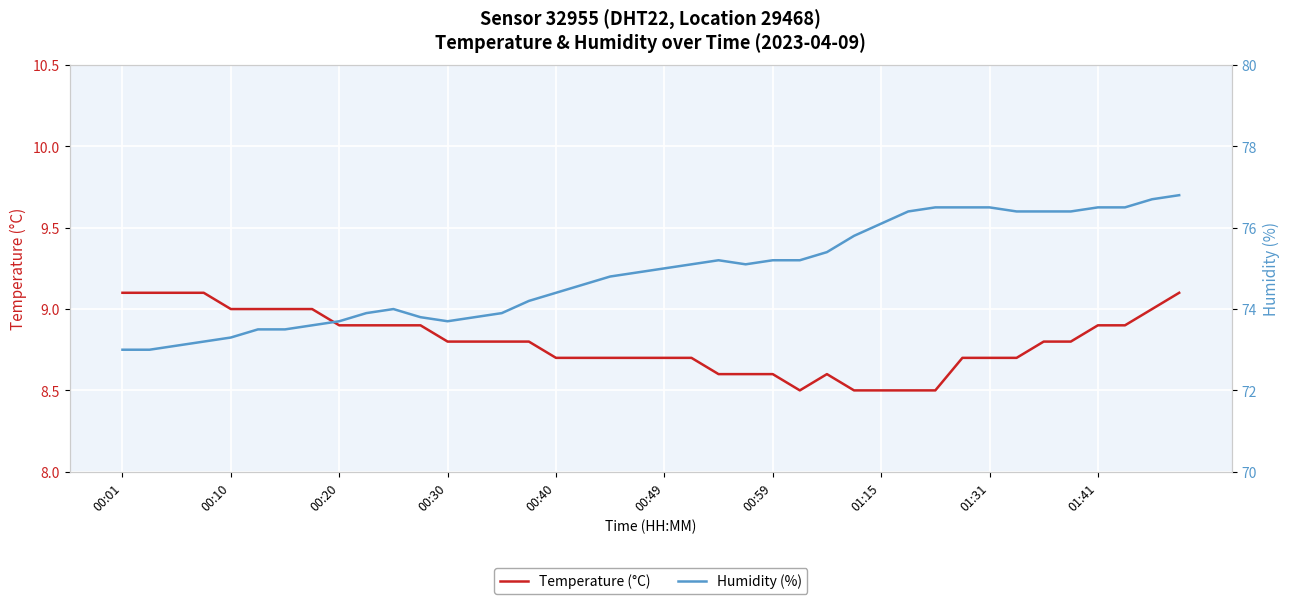

What position from the right is 25?

15